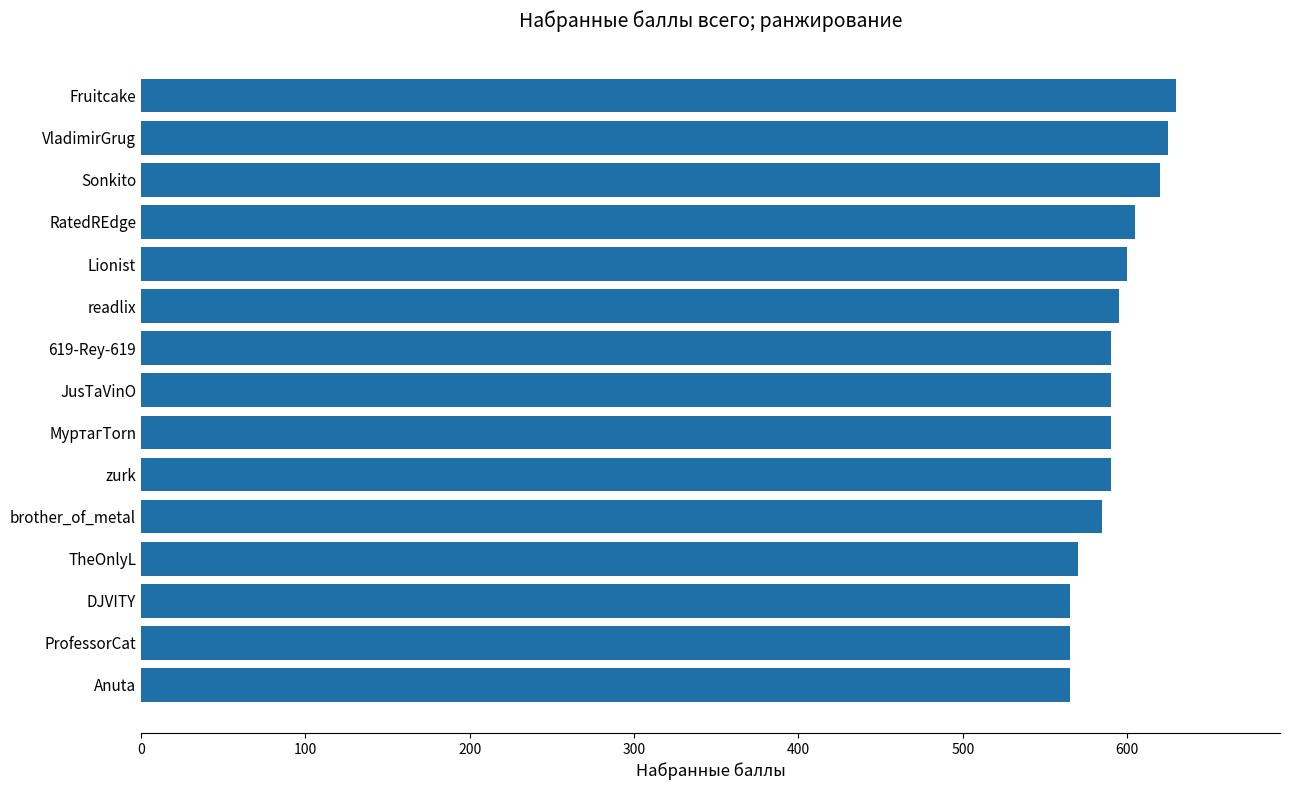

True or false: the data shows 565 at ProfessorCat.

True